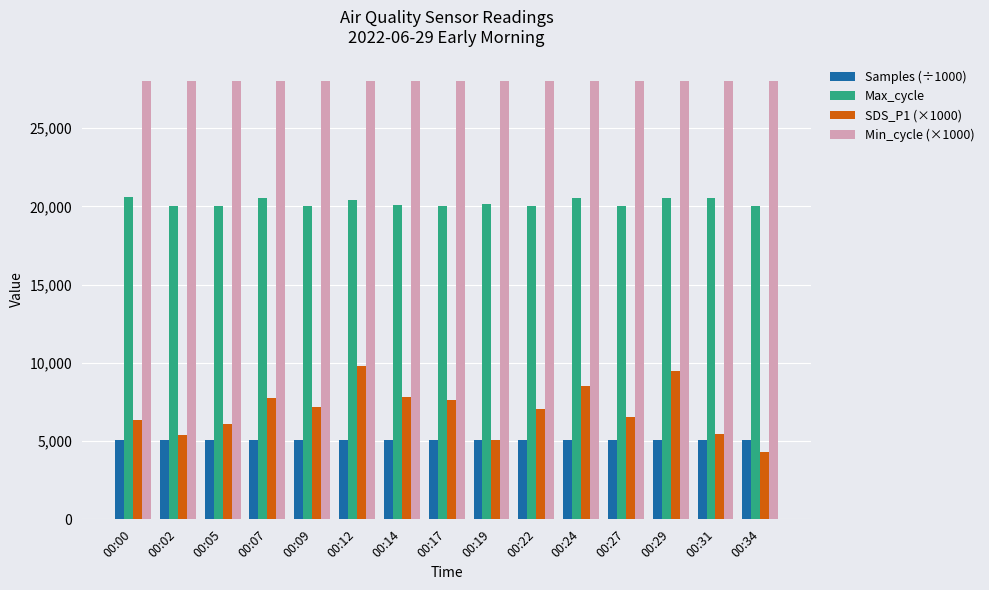

What is the sum of all Max_cycle values?

303672.0